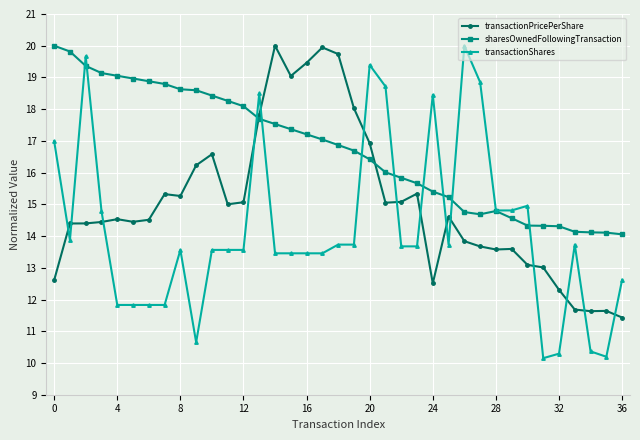

What is the maximum value for sharesOwnedFollowingTransaction?

20.0